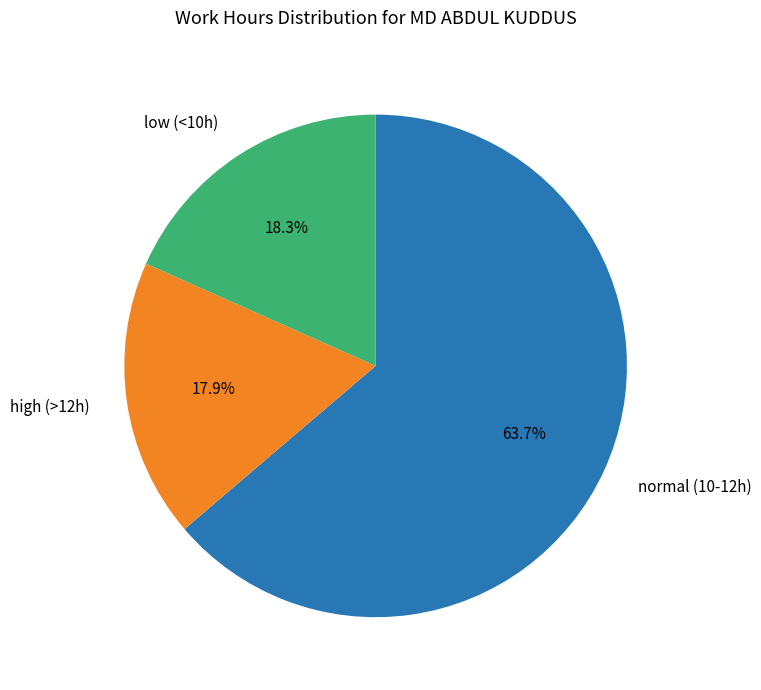

What is the majority slice?

normal (10-12h)